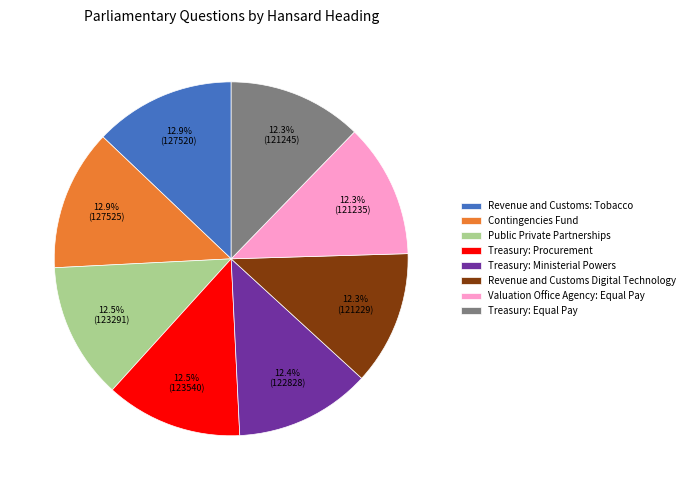

Does any single category account for the majority?

No